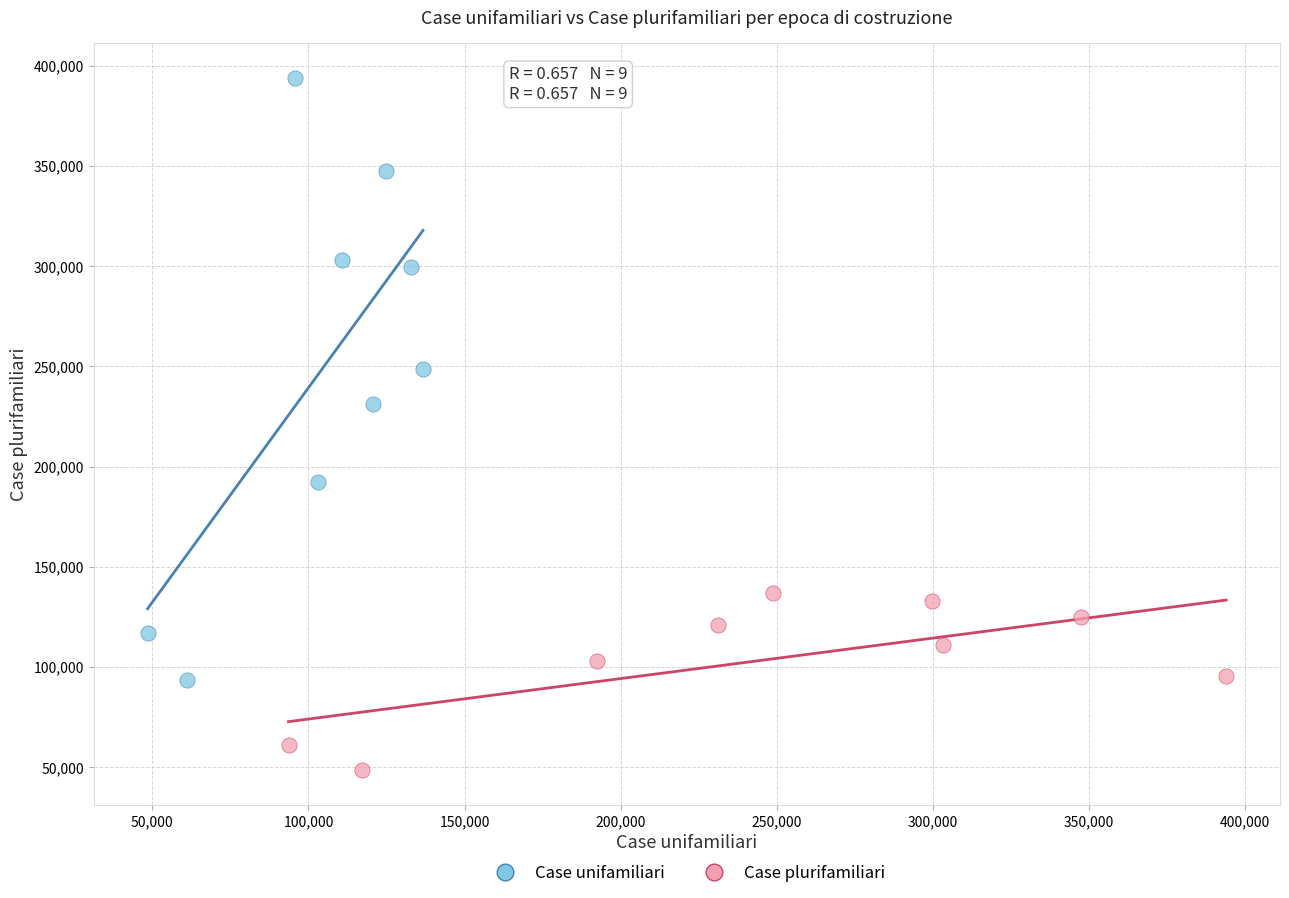

Which series has the widest spread of Y values?

Case unifamiliari